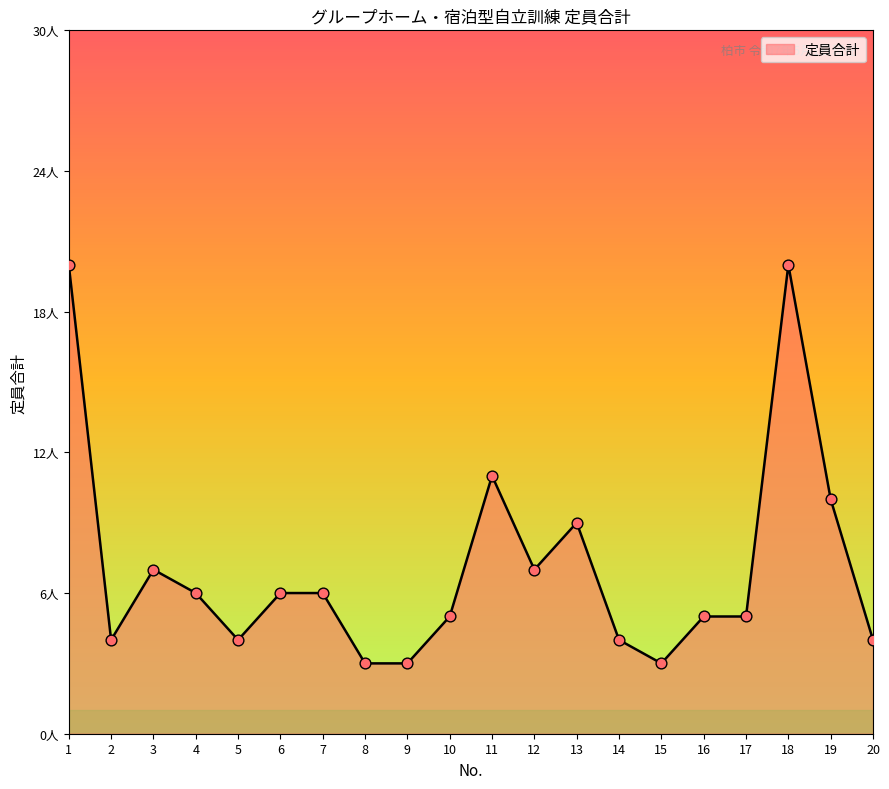

What is the ratio of the value at 16 to the value at 10?

1.0